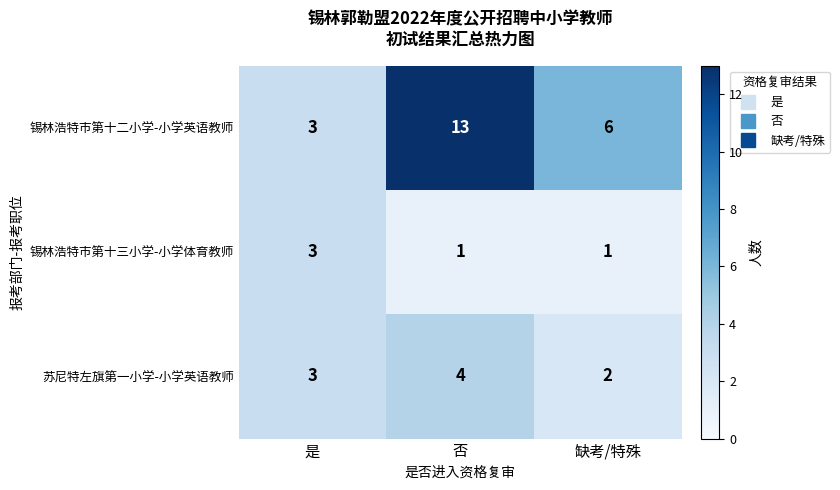

True or false: 苏尼特左旗第一小学-小学英语教师 has a value of 3 at 是.

True